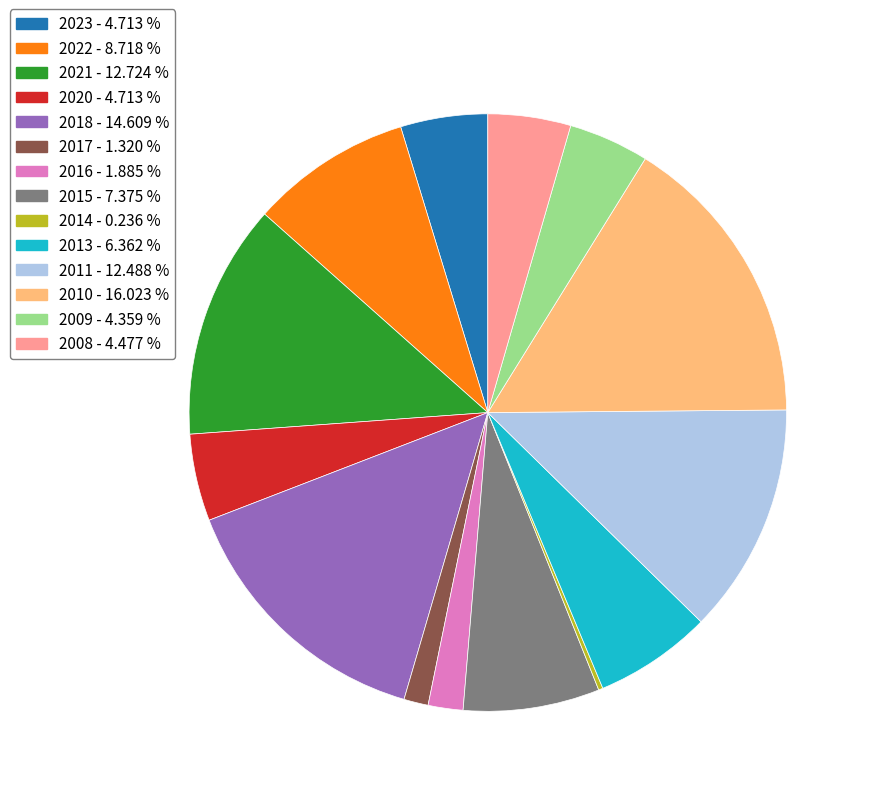

What is the ratio of the value at 2016 to the value at 2009?

0.4